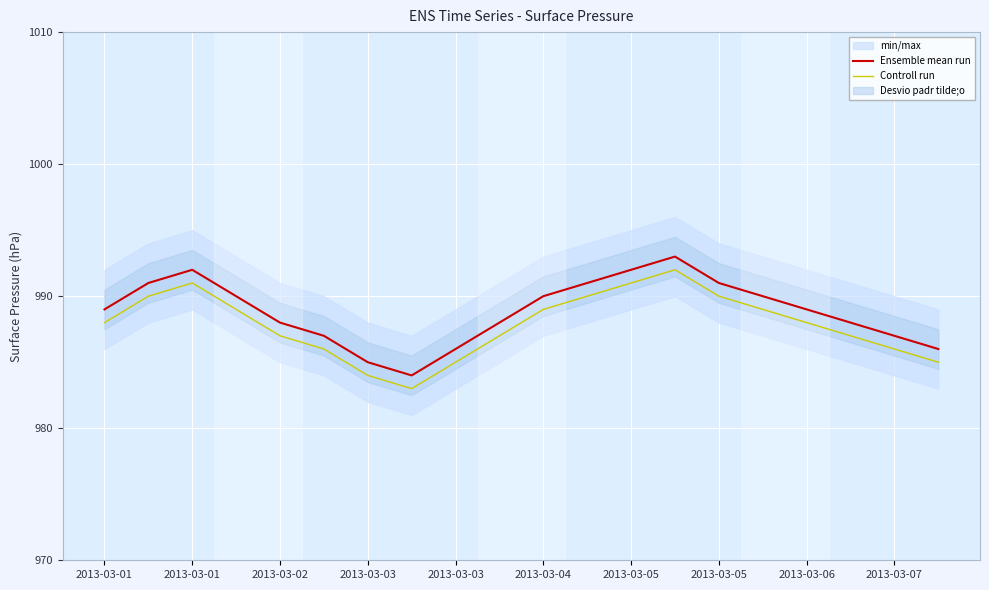

True or false: Ensemble mean run and Controll run intersect in this chart.

False